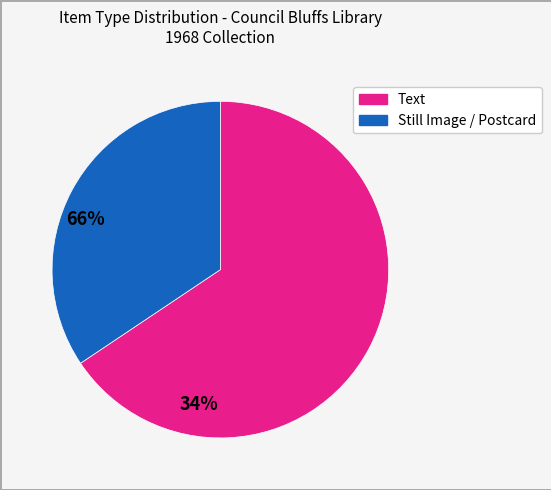

Is there a majority slice in this chart?

Yes